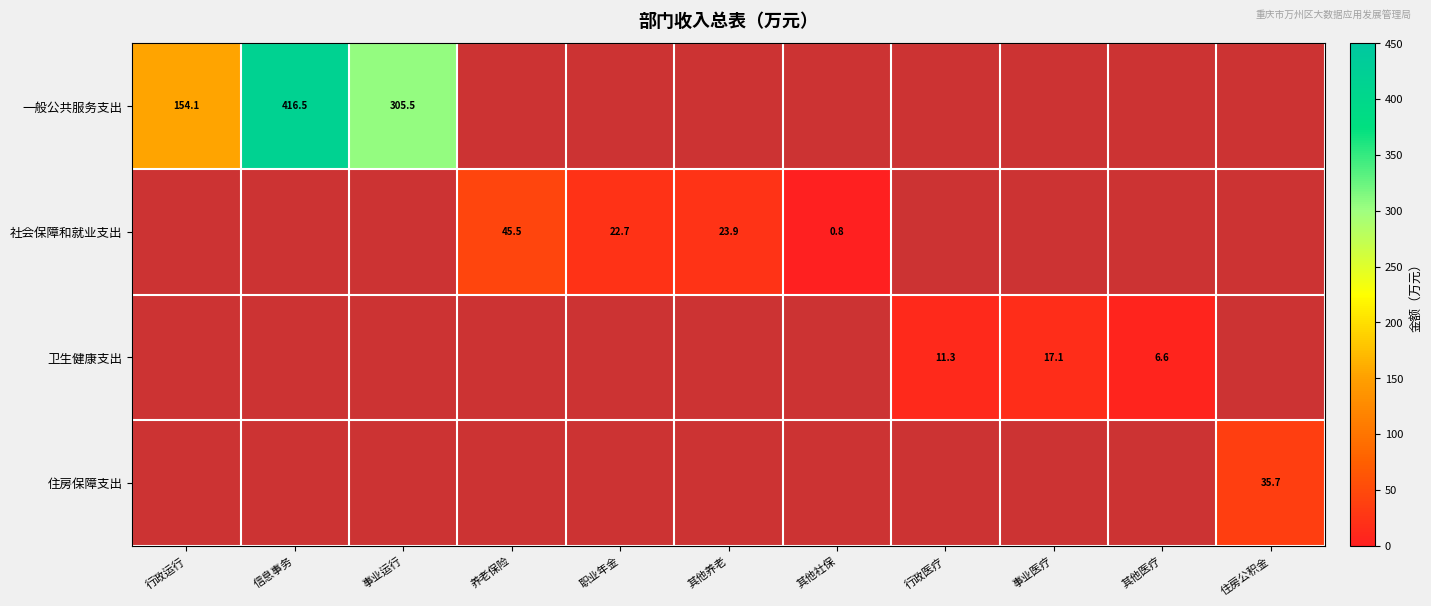

Is it true that 卫生健康支出 equals 6.6 at 其他医疗?

True